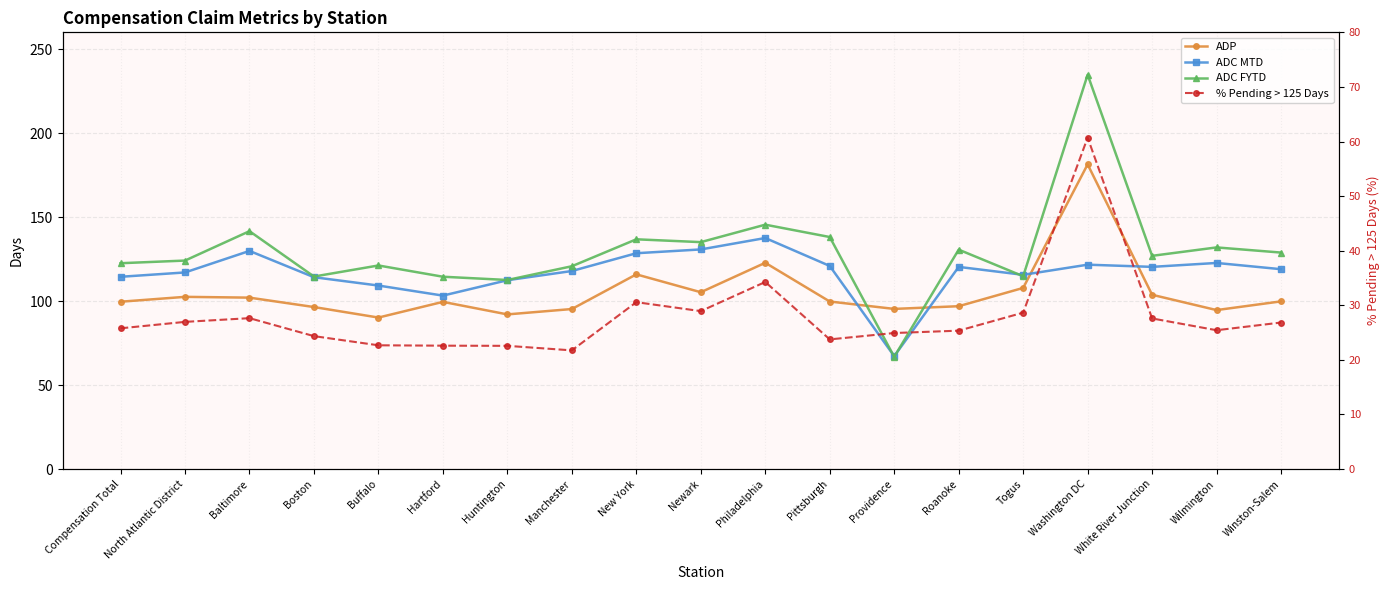

Reading right to left, extract all data points from this chart.

ADP: 99.8	94.6	103.8	181.4	107.8	97.0	95.3	99.7	122.8	105.3	115.9	95.3	92.1	99.5	90.2	96.5	102.0	102.5	99.6
ADC MTD: 119.0	122.7	120.4	121.7	115.6	120.3	67.2	120.9	137.6	130.8	128.5	117.9	112.4	103.3	109.2	114.2	129.9	117.0	114.5
ADC FYTD: 128.9	131.9	126.9	234.8	114.8	130.6	66.8	138.1	145.5	135.1	136.8	120.7	112.6	114.5	121.2	114.6	141.6	124.1	122.5
% Pending > 125 Days: 26.8	25.4	27.6	60.7	28.6	25.4	24.9	23.8	34.3	28.9	30.6	21.7	22.6	22.6	22.7	24.3	27.6	27.0	25.8